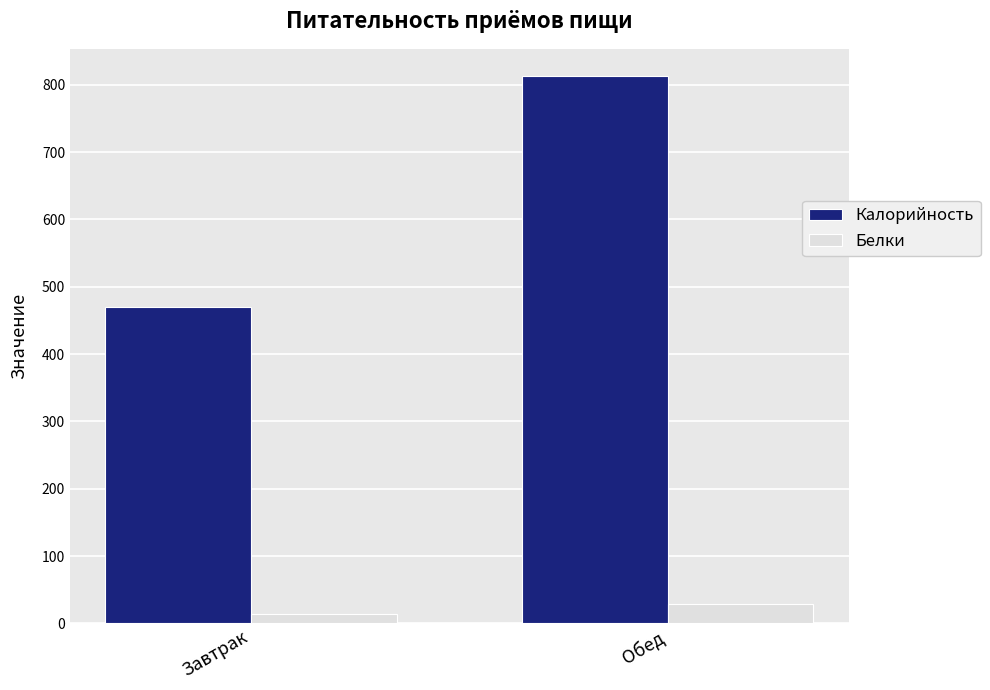

What is the sum of all Белки values?

41.9